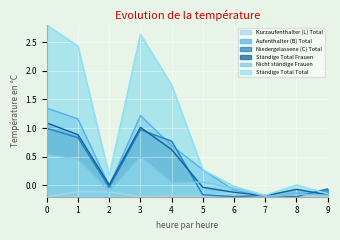

Which series has the widest spread of values?

Ständige Total Total